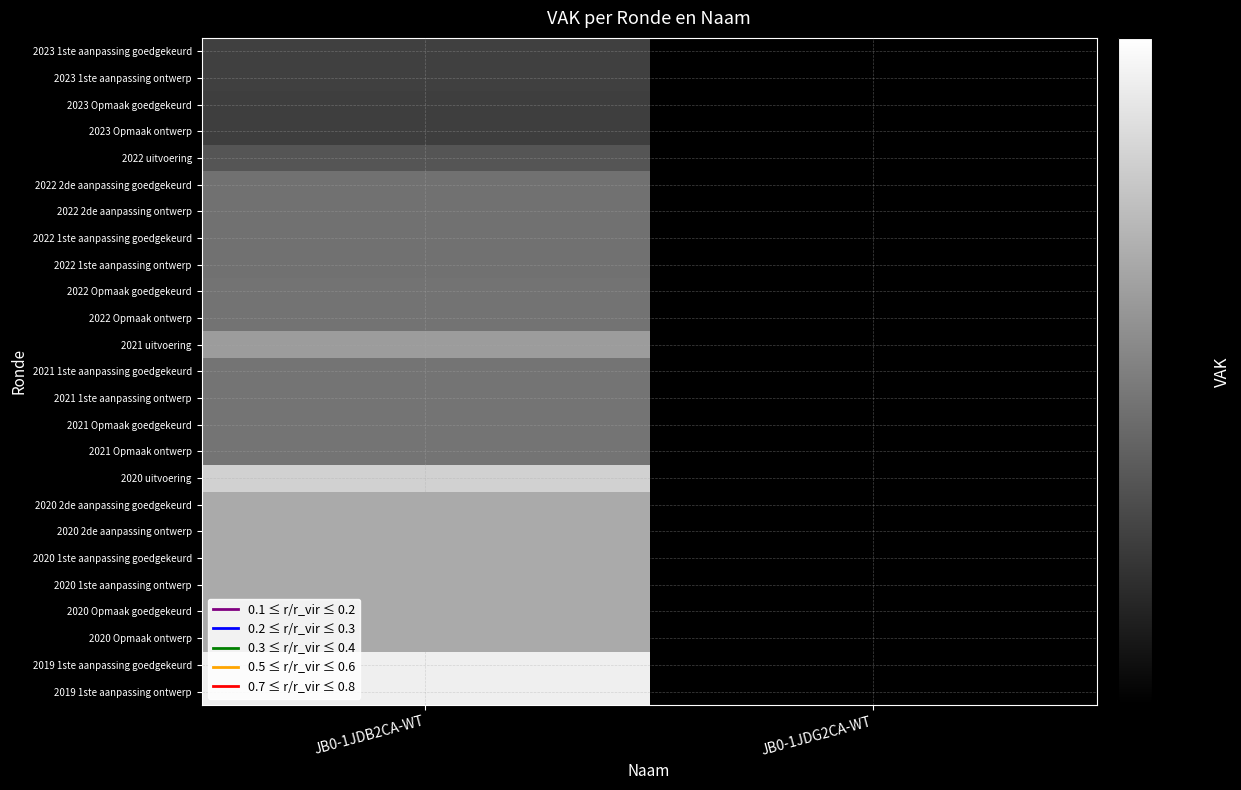

Which category has the lowest value across all series?

JB0-1JDB2CA-WT